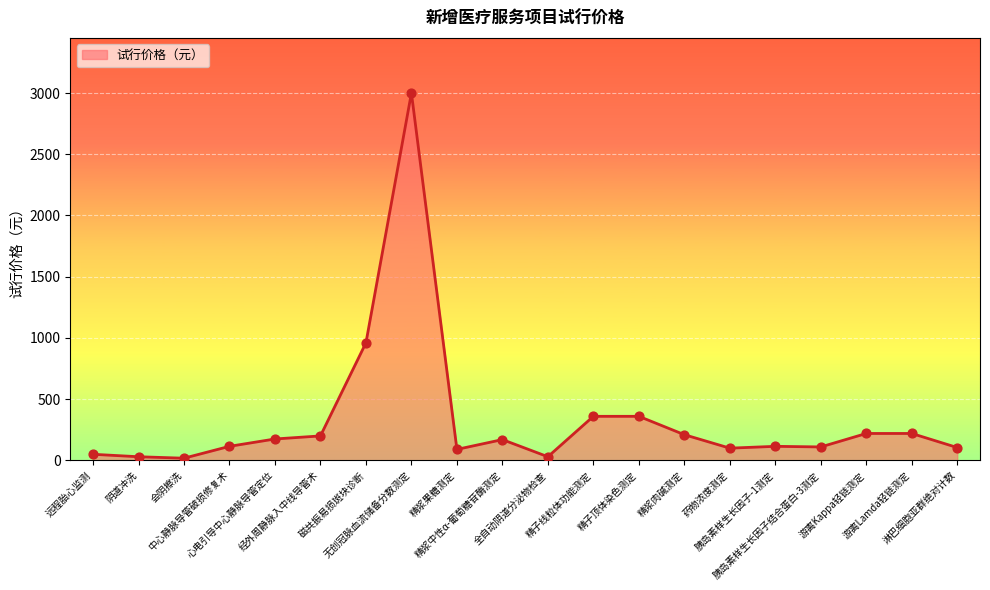

Which has a higher value, 药物浓度测定 or 磁共振易损斑块诊断?

磁共振易损斑块诊断